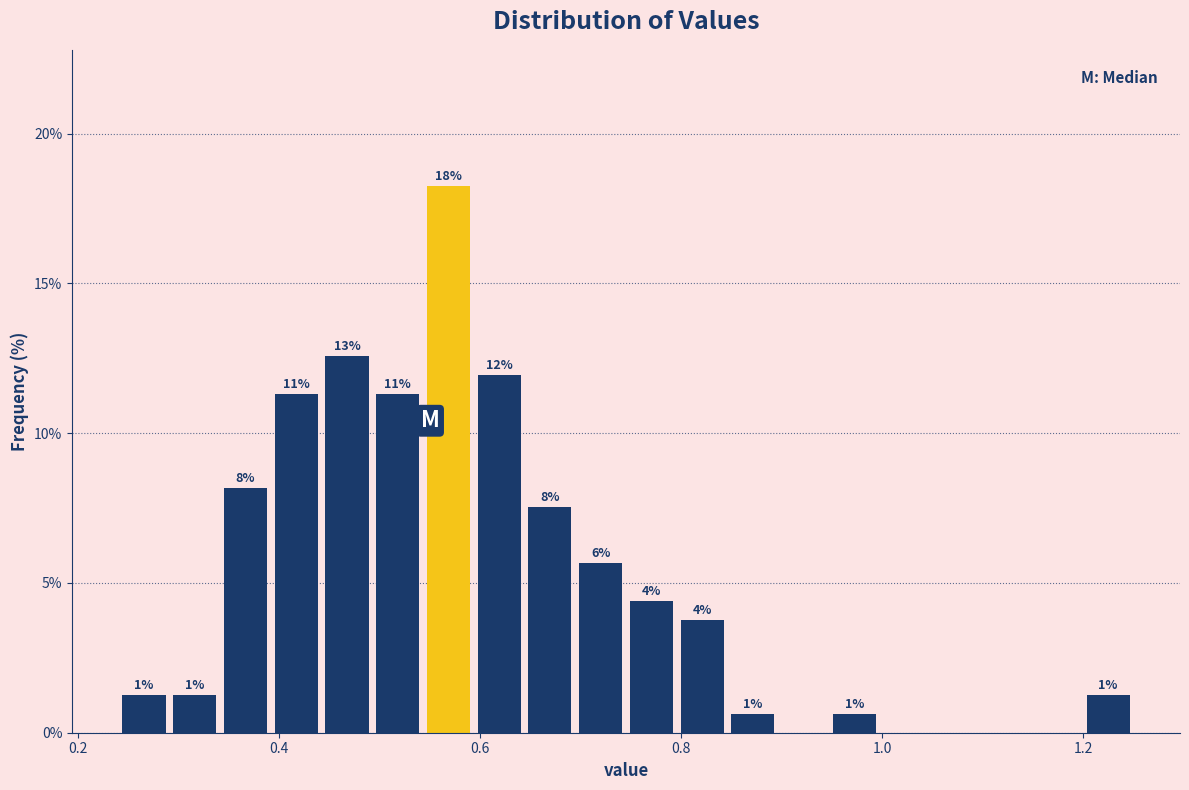

Read against the x-axis, roughly where is the centre of the tallest bar?

0.56